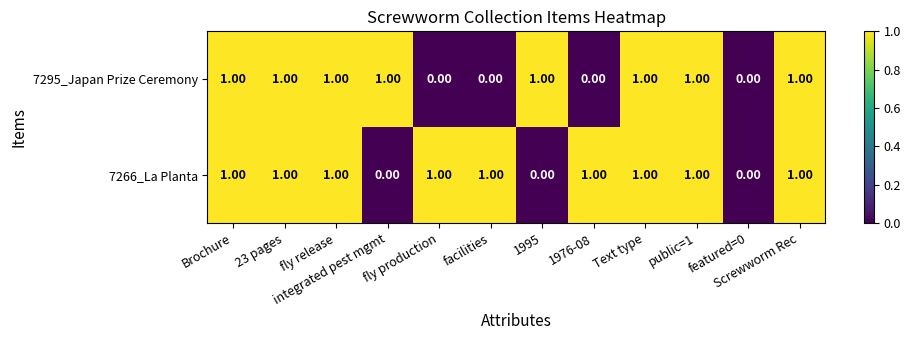

List the series in order of their overall mean, lowest first.

7295_Japan Prize Ceremony, 7266_La Planta